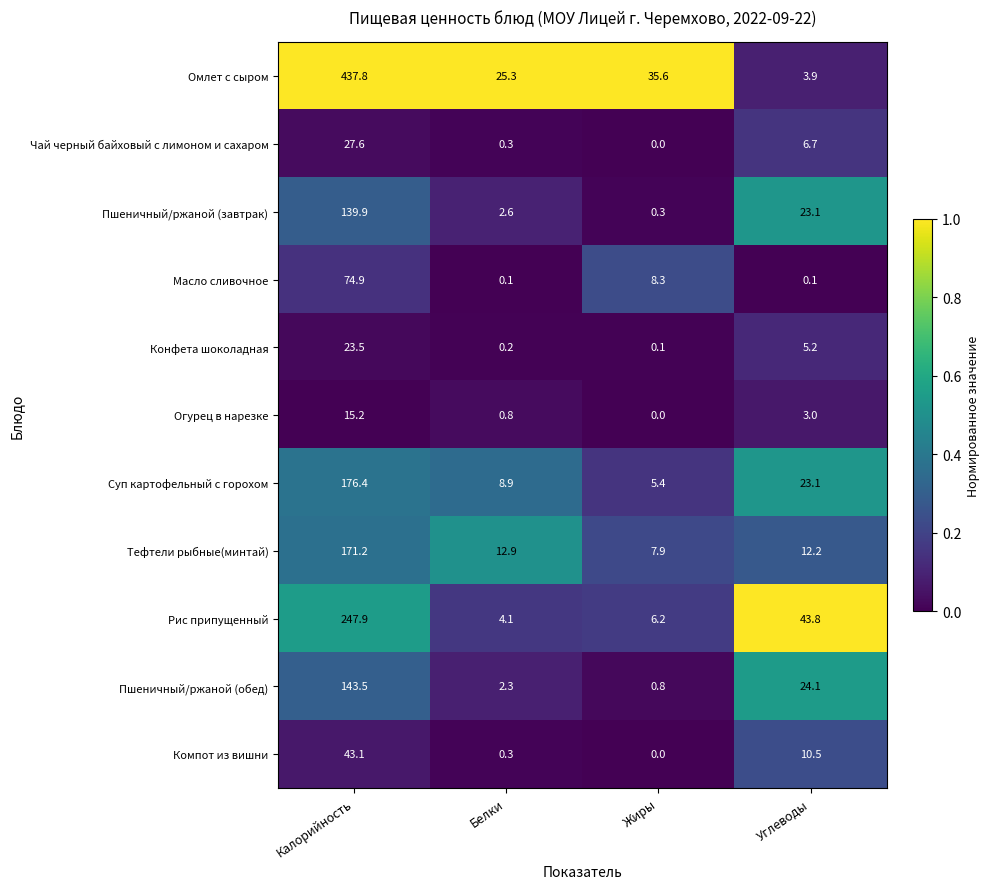

What is the sum of the Огурец в нарезке values at Жиры and Белки?

0.8